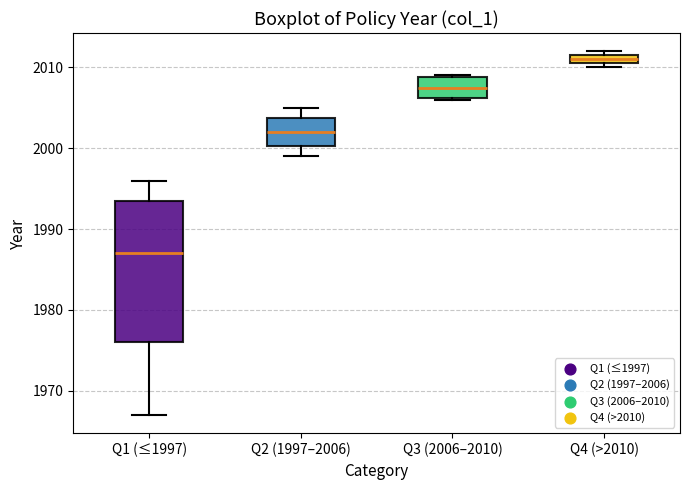

Which box's median line is the highest?

Q4 (>2010)